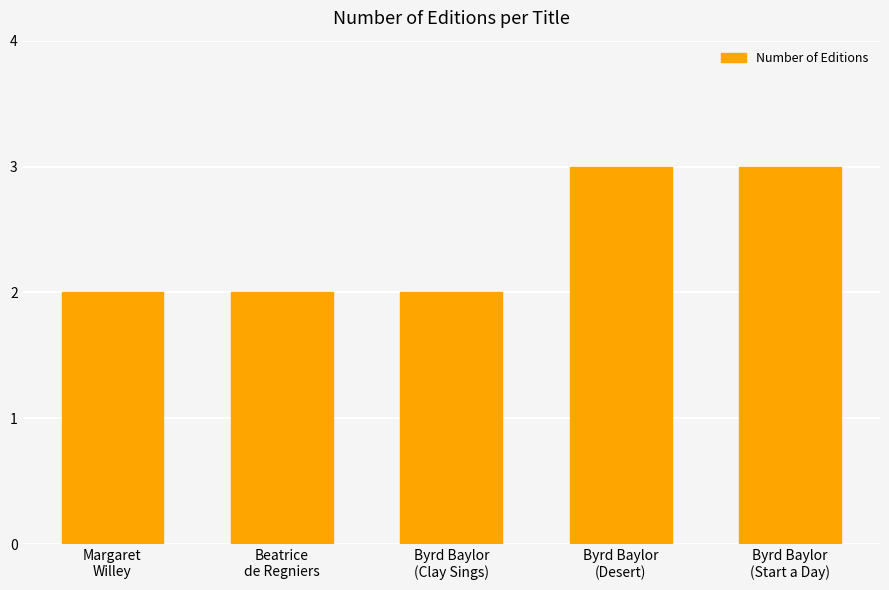

Is it true that the value at Beatrice
de Regniers is 3?

False